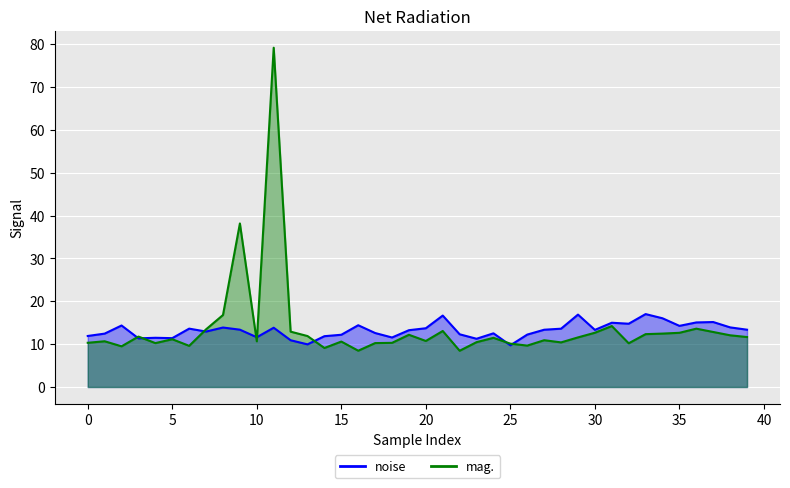

What is the spread (max minus min) of values at 17?

2.4